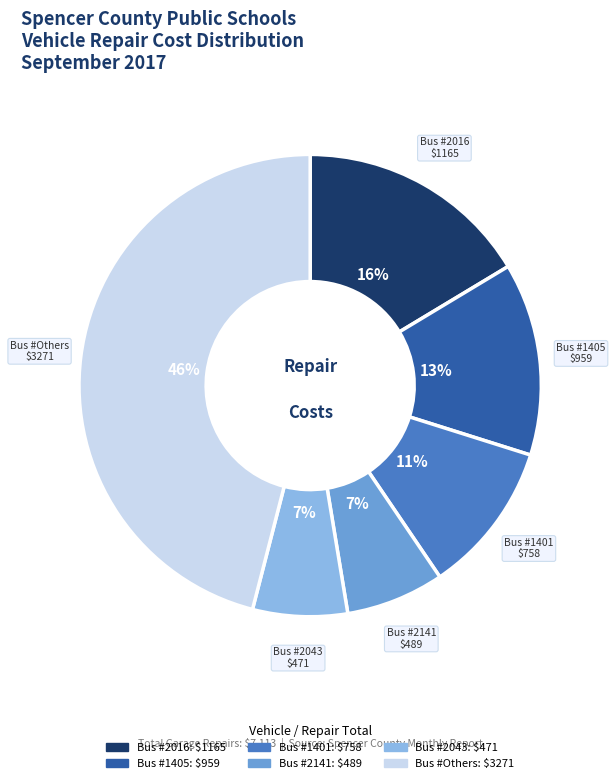

To the nearest percent, what is the average slice percentage?

17%